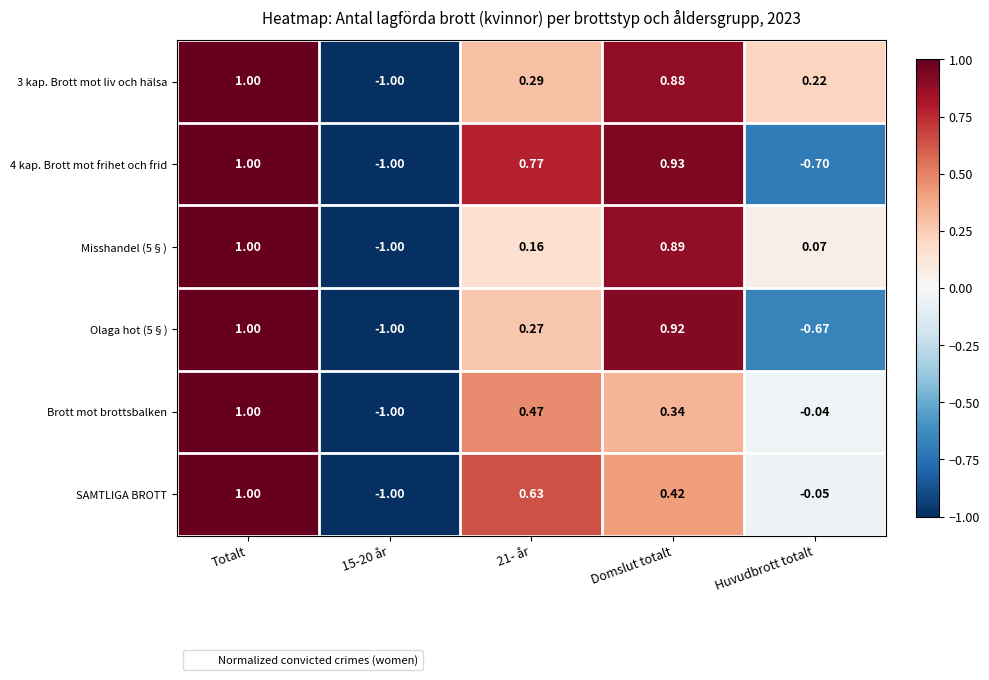

How many distinct data groups are displayed?

6